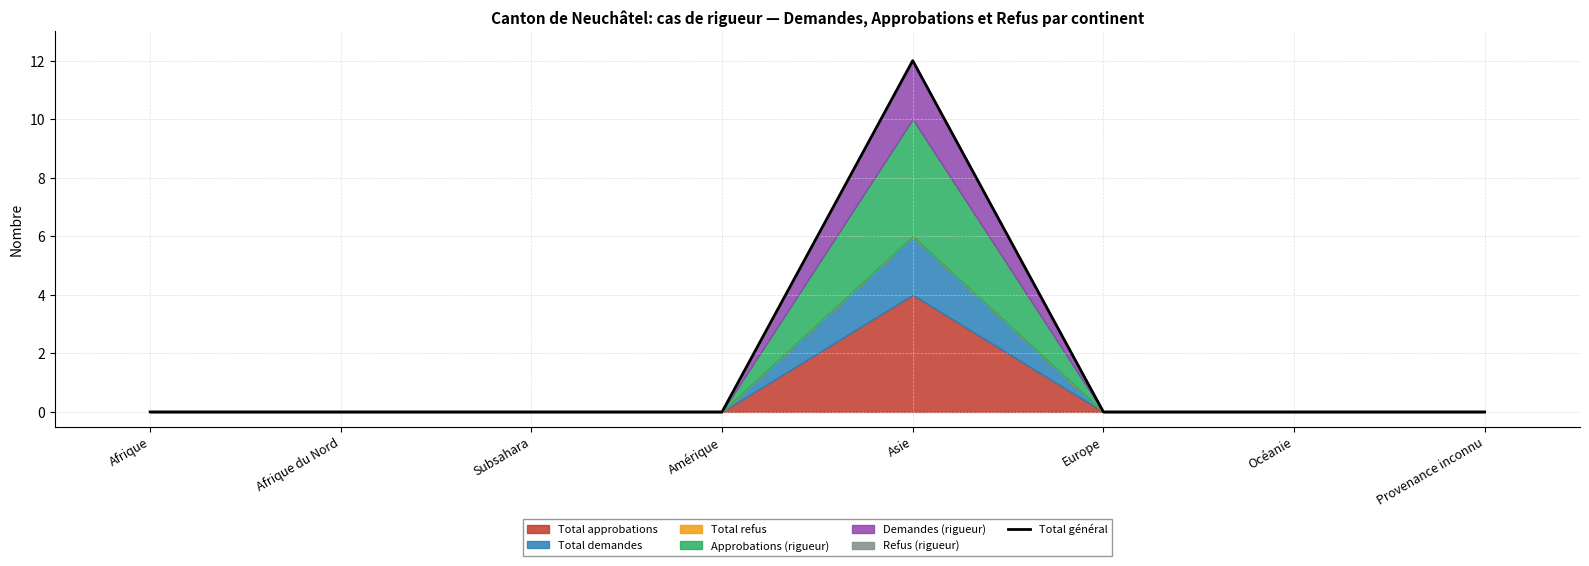

List the labels in order of value, largest first.

Asie, Afrique, Afrique du Nord, Subsahara, Amérique, Europe, Océanie, Provenance inconnu